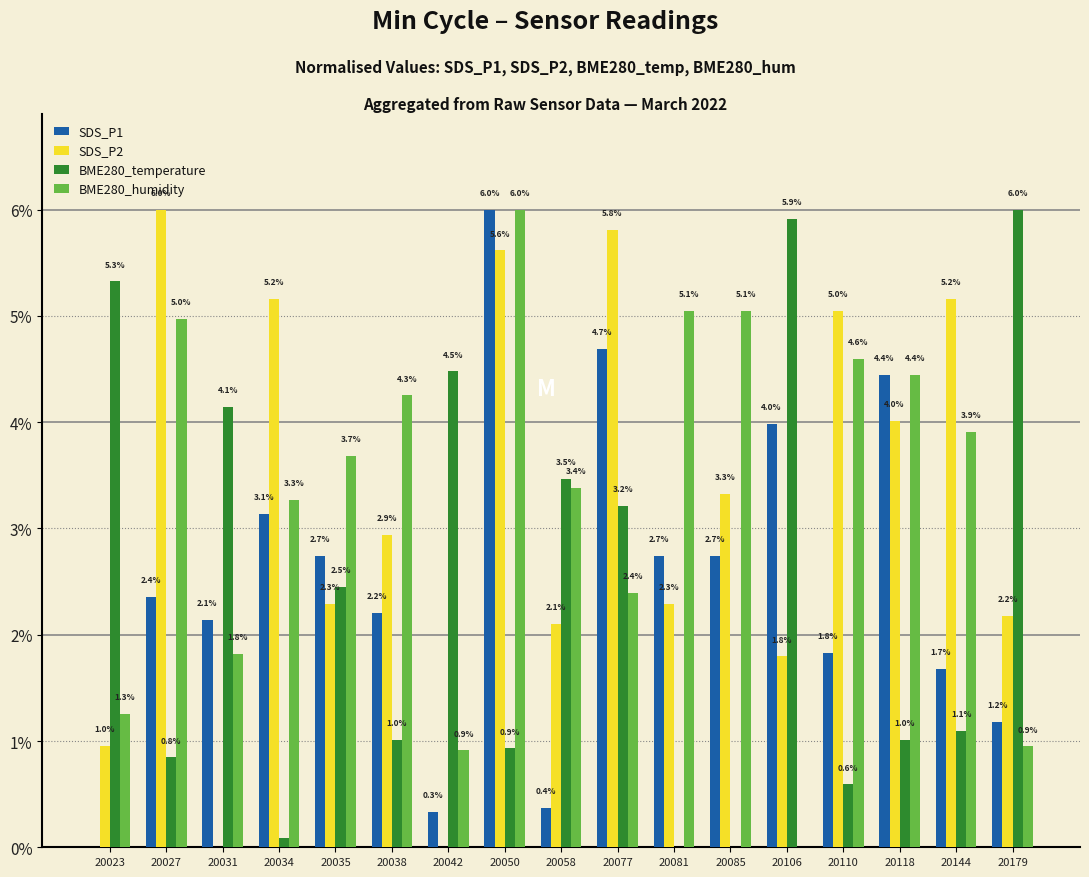

What are all the series names shown in the legend?

SDS_P1, SDS_P2, BME280_temperature, BME280_humidity